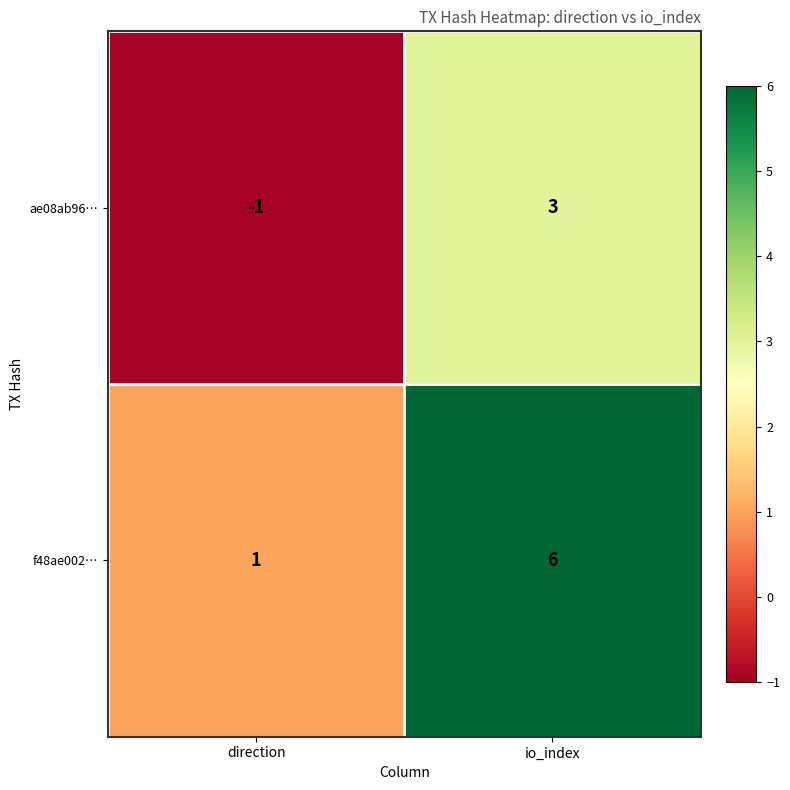

What is the difference between the maximum and minimum values in the ae08ab96… series?

4